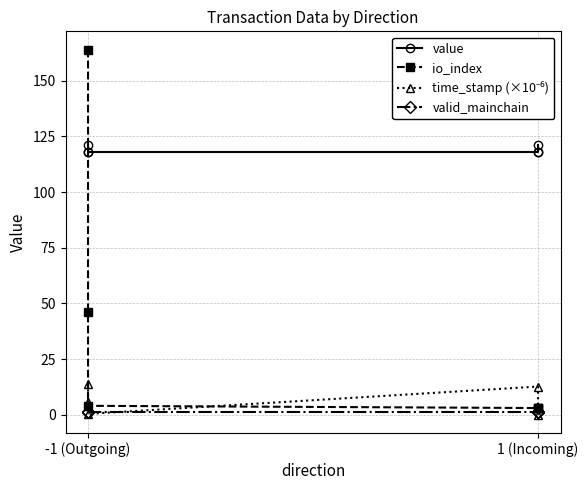

Which series ends up on top after the final intersection of valid_mainchain and time_stamp (×10⁻⁶)?

valid_mainchain